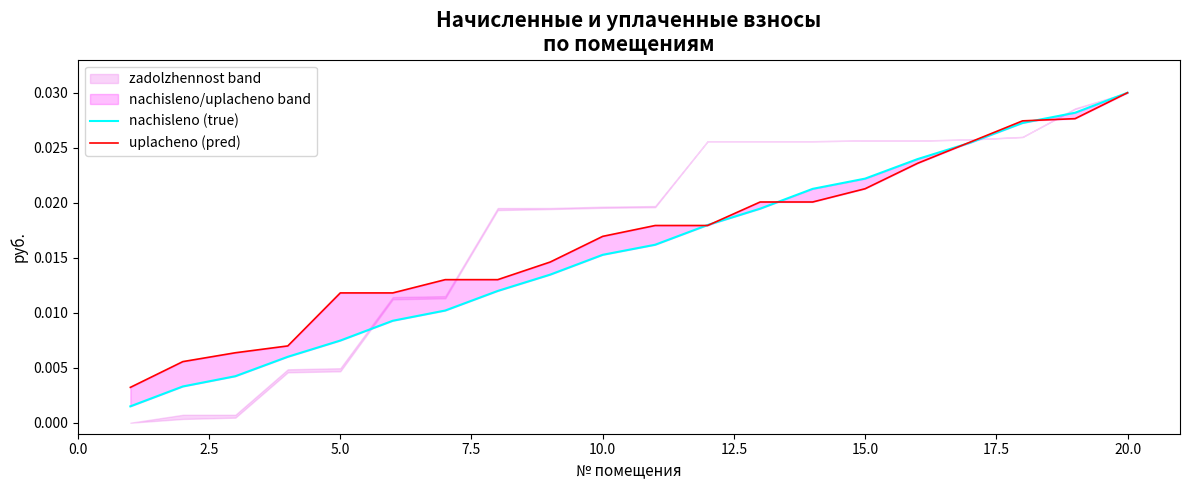

Does the chart have visible grid lines?

No